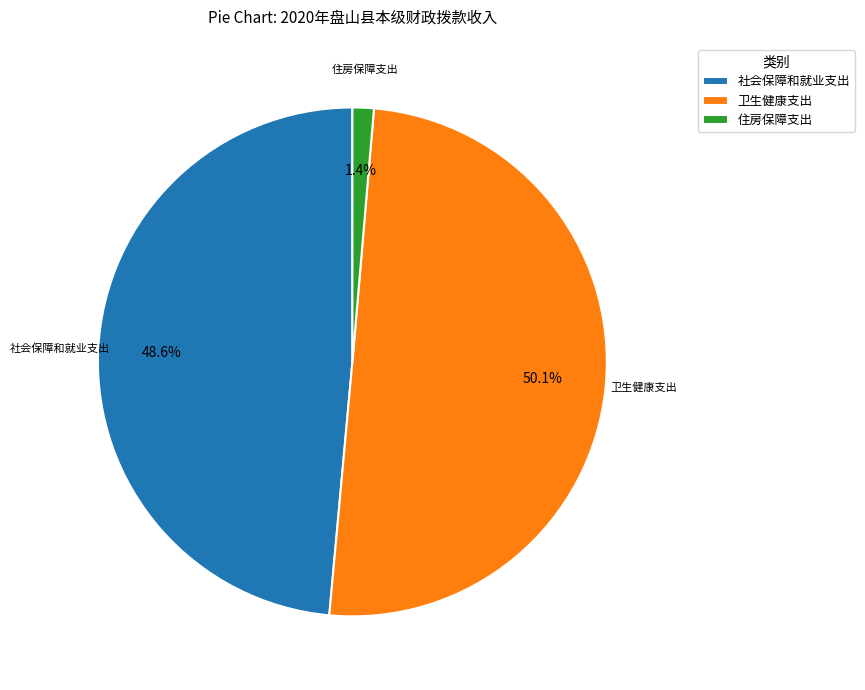

Which slice represents more than half of the pie?

卫生健康支出